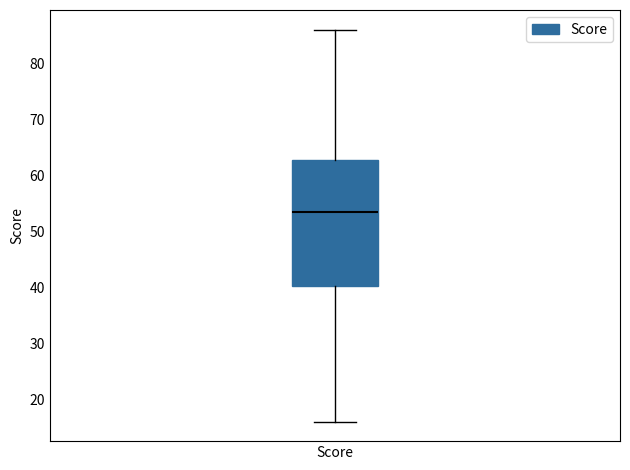

Where is the upper edge of the box for Score on the y-axis? The values are not printed on the chart, so give them approximately, as read against the axis.

63